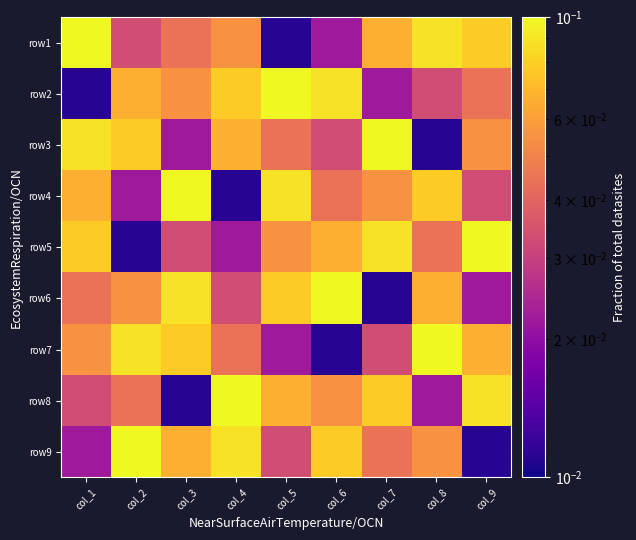

Count the number of data series in this chart.

9